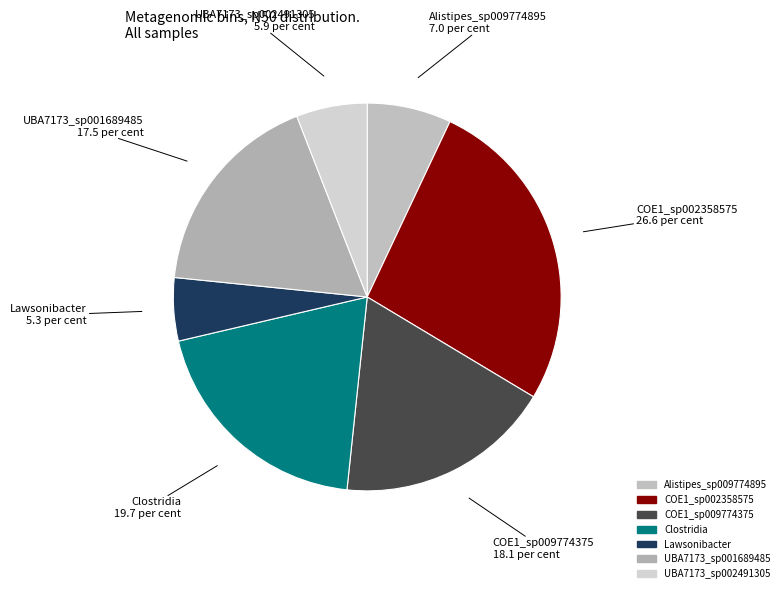

Is it true that Clostridia is 20% of the pie?

True